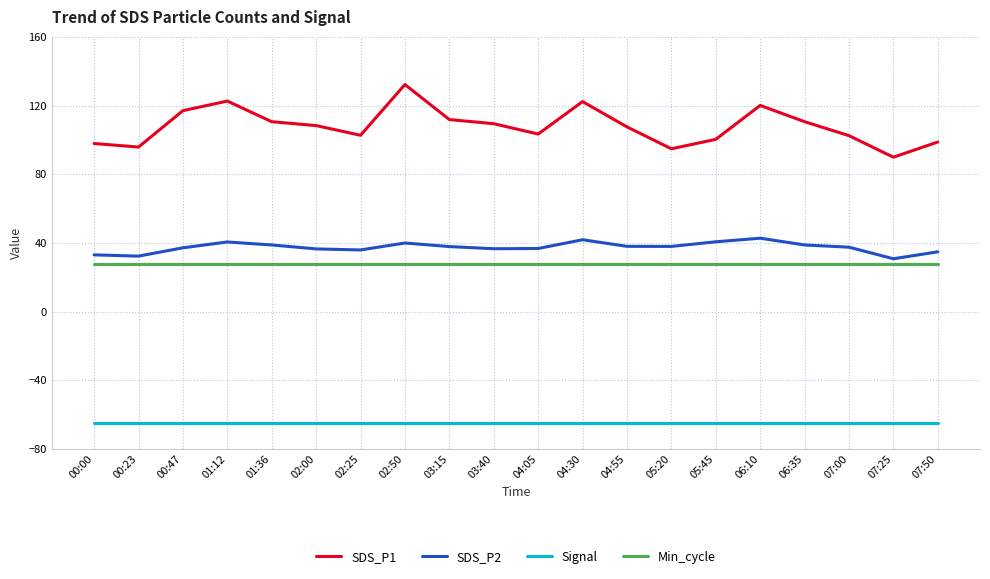

What is the sum of all SDS_P2 values?

749.0